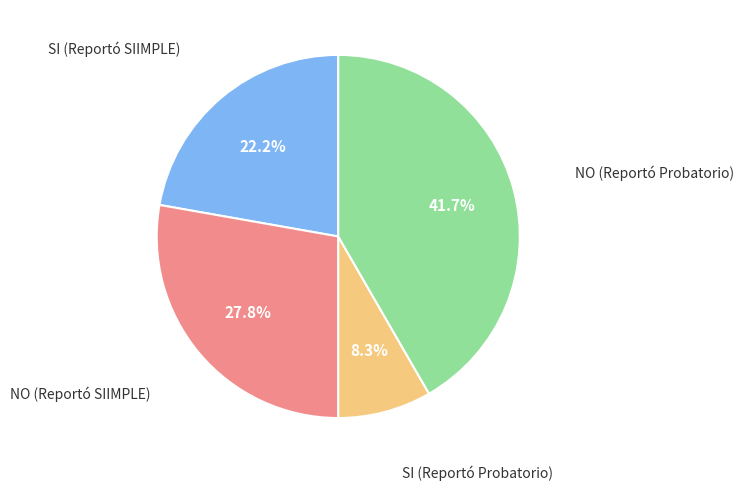

Is there a majority slice in this chart?

No